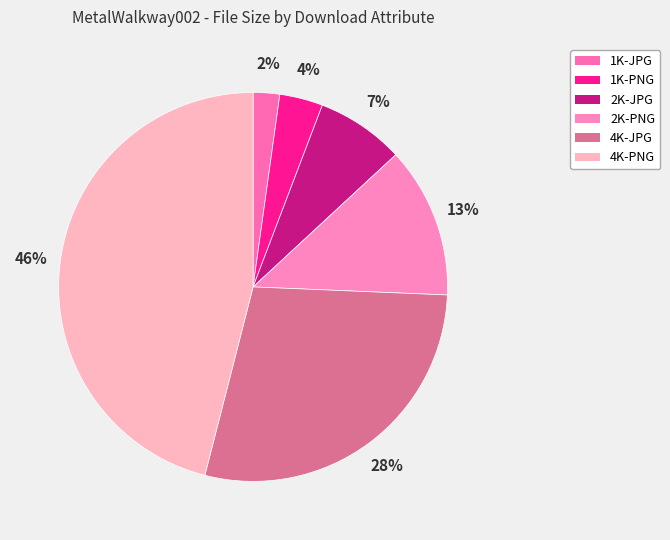

To the nearest percent, what is the difference between the 4K-PNG and 1K-JPG slice percentages?

44%